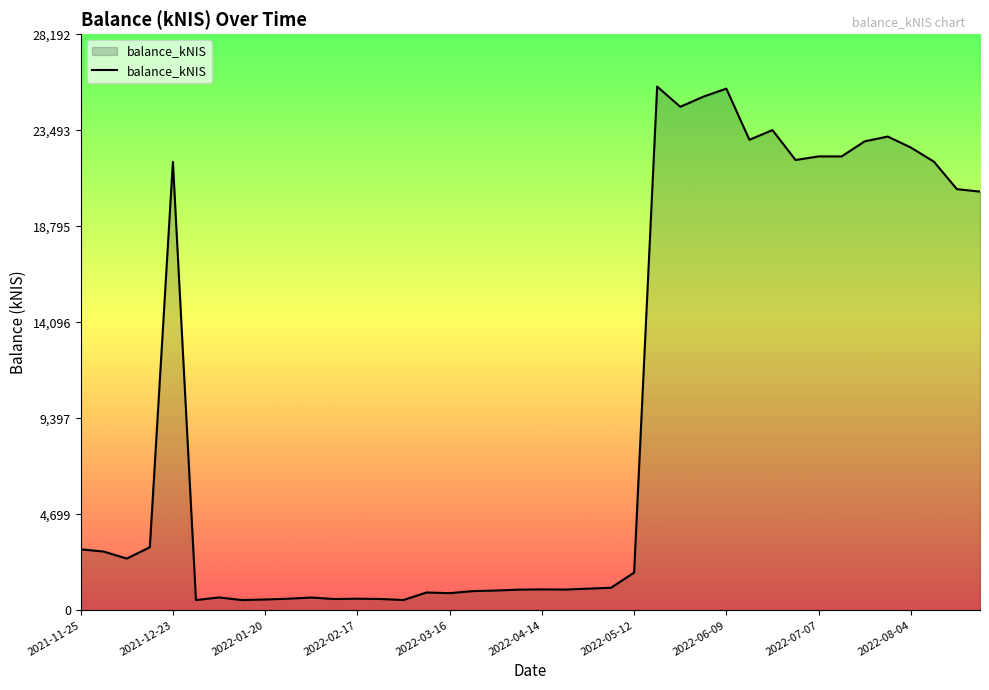

What is the greatest value displayed?

25629.2